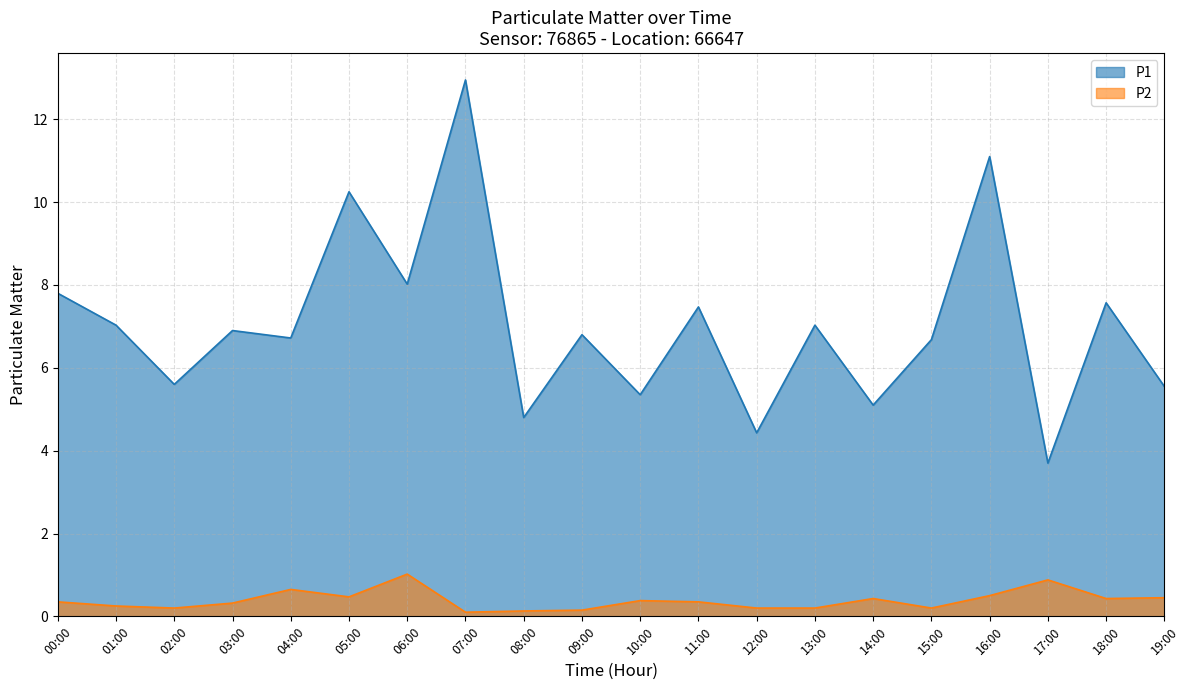

What is the difference between the second highest and minimum values in the P2 series?

0.8